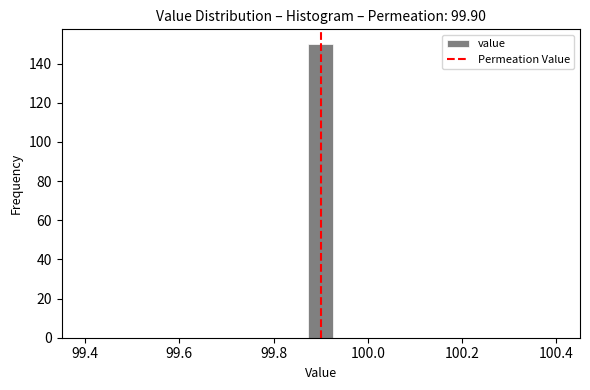

Around what value on the x-axis is the tallest bar? Give the approximate position of its centre, as read against the axis.

99.90